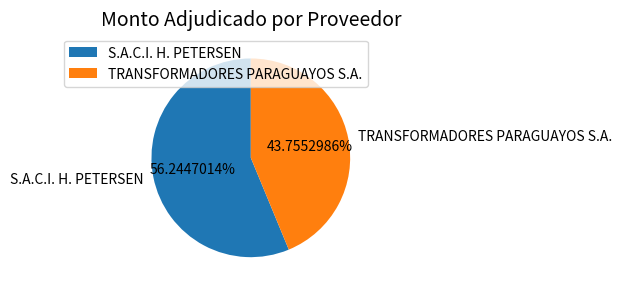

What percentage do S.A.C.I. H. PETERSEN and TRANSFORMADORES PARAGUAYOS S.A. together represent?

100.0%